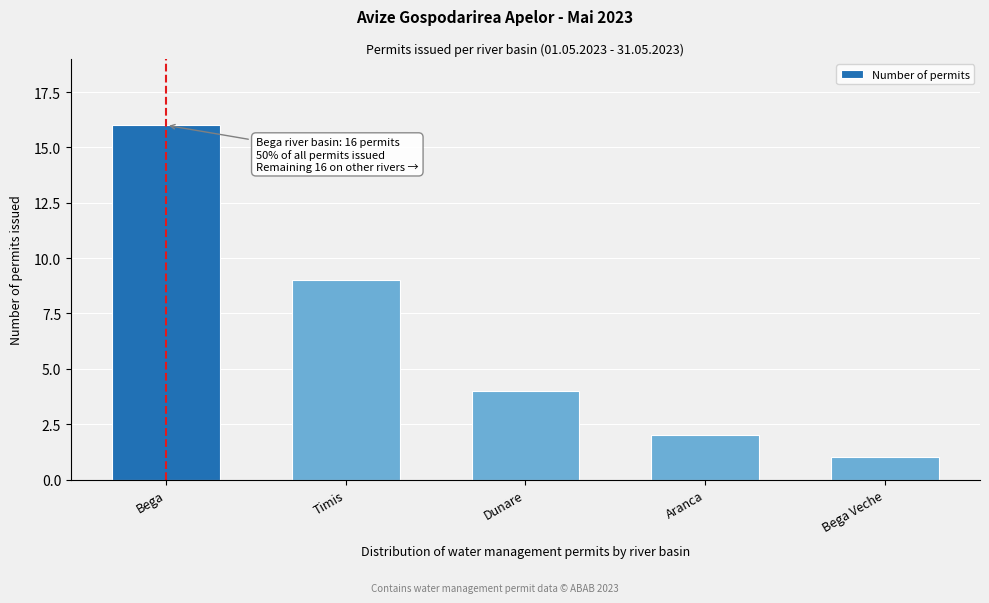

Reading left to right, what are all the values shown in this chart?

16	9	4	2	1